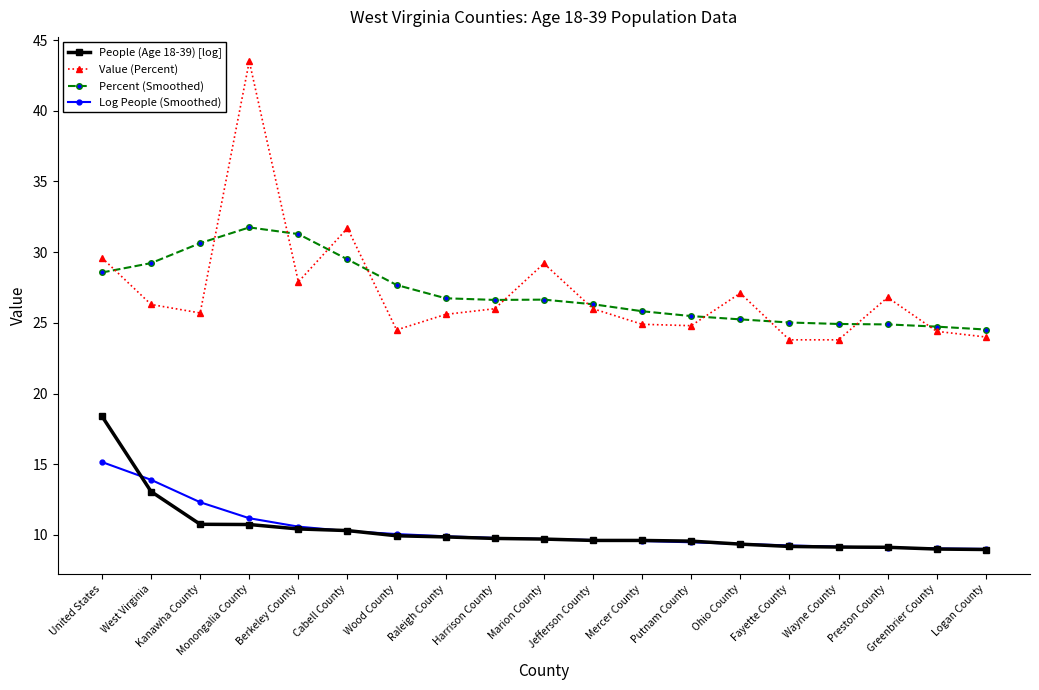

What is the spread (max minus min) of values at Wood County?

17.7